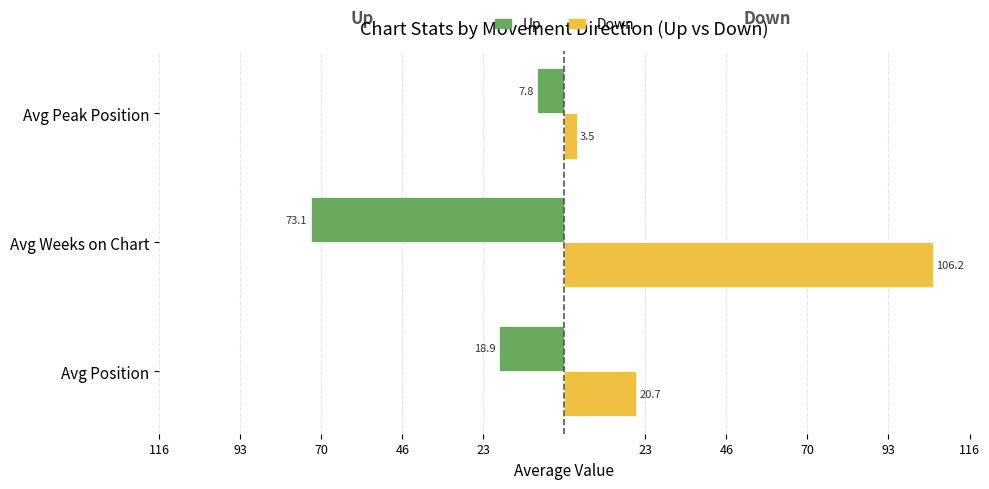

At how many categories does at least one series exceed 77?

1